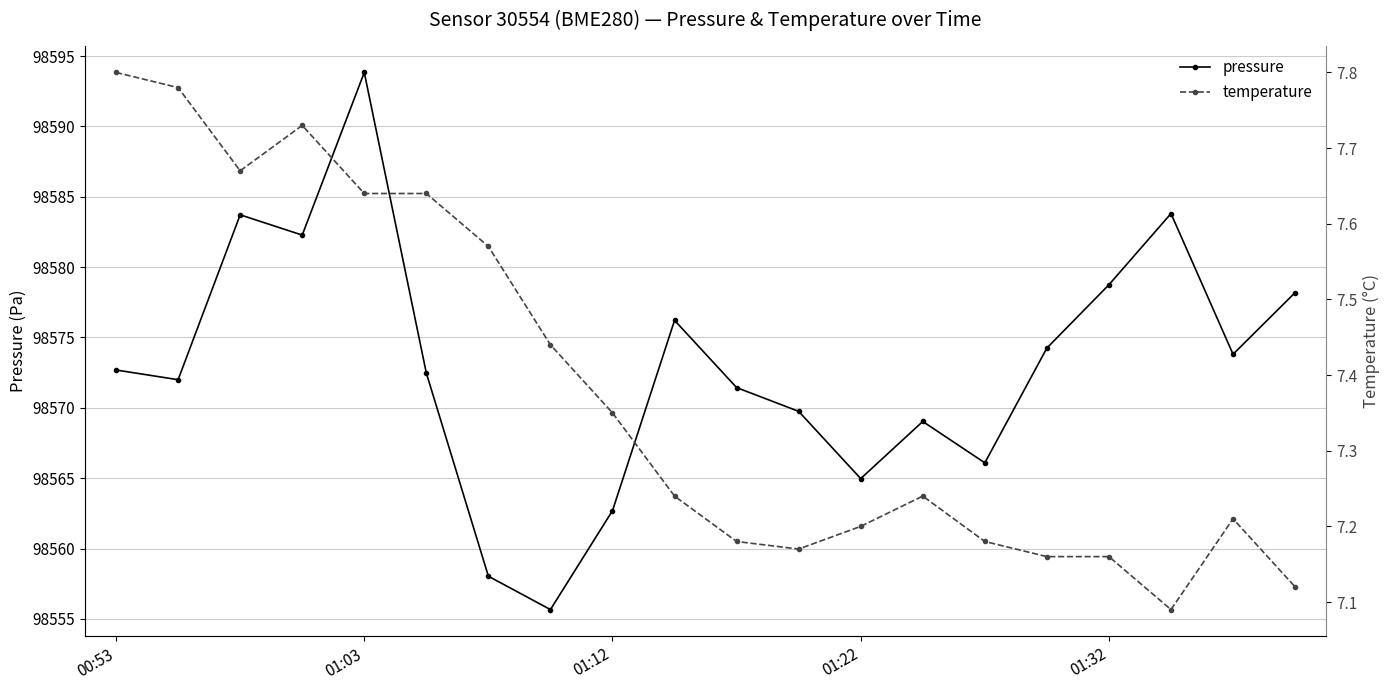

What are all the series names shown in the legend?

pressure, temperature